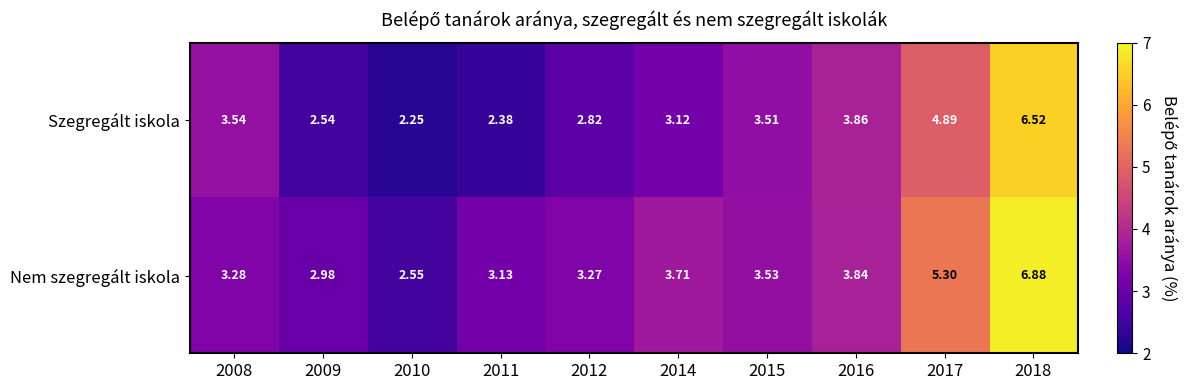

How many distinct data groups are displayed?

2